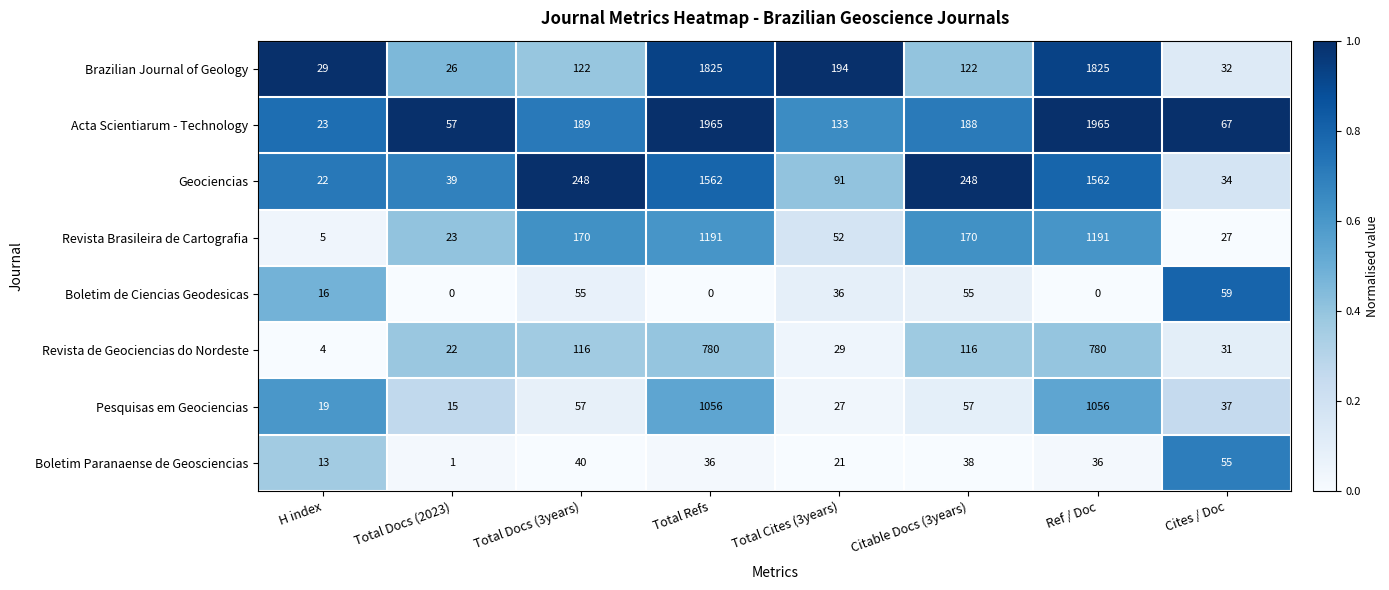

Rank the series by their maximum value, from highest to lowest.

Acta Scientiarum - Technology, Brazilian Journal of Geology, Geociencias, Revista Brasileira de Cartografia, Pesquisas em Geociencias, Revista de Geociencias do Nordeste, Boletim de Ciencias Geodesicas, Boletim Paranaense de Geosciencias